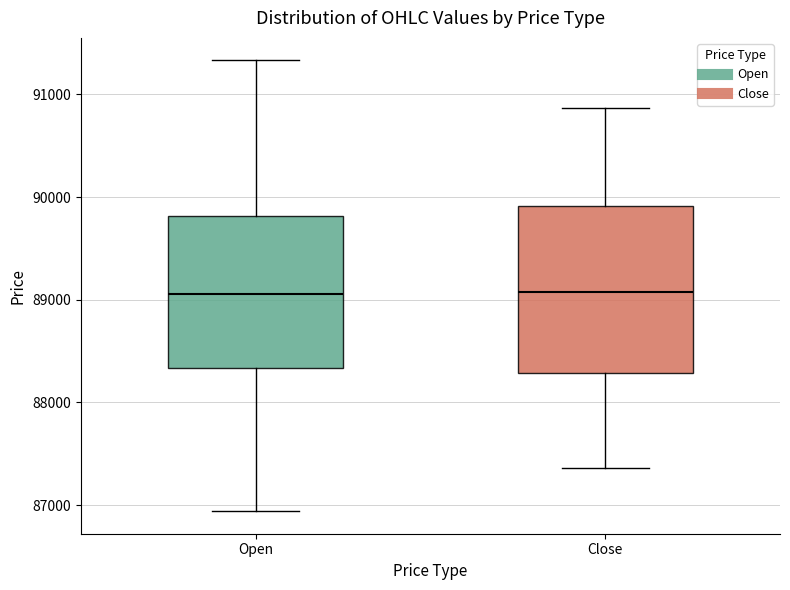

Reading left to right, transcribe this box plot: for each box, give where its median line is, the range the box spans, and where its two whiskers end, as read against the y-axis. The values are not printed on the chart, so give them approximately, as read against the axis.

Open: median 89100, box 88300 to 89800, whiskers 86900 to 91300
Close: median 89100, box 88300 to 89900, whiskers 87400 to 90900